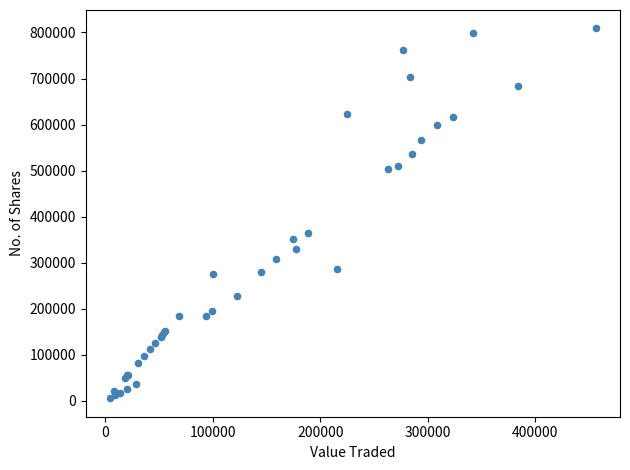

What Y value in the scatter plot is closest to 407198?

364185